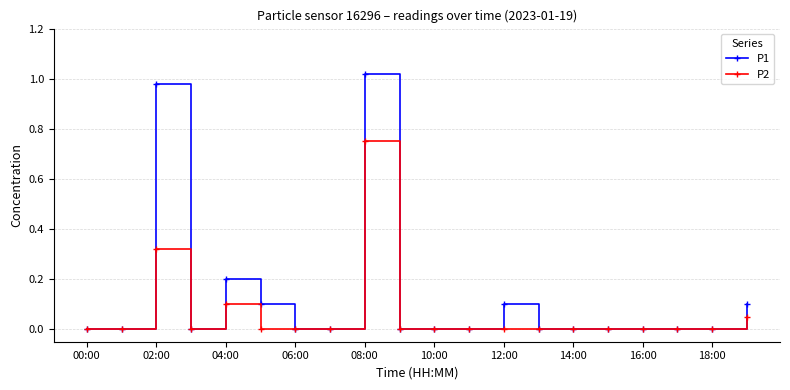

Which series has the largest range (max minus min)?

P1